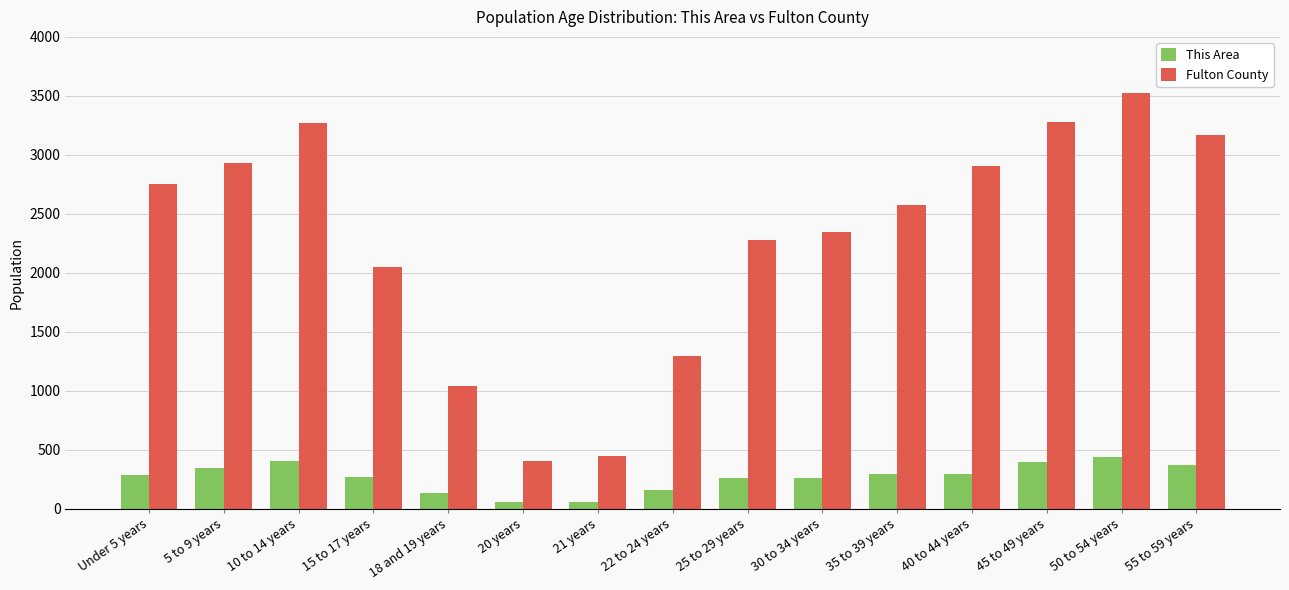

How many bars are there in total?

30